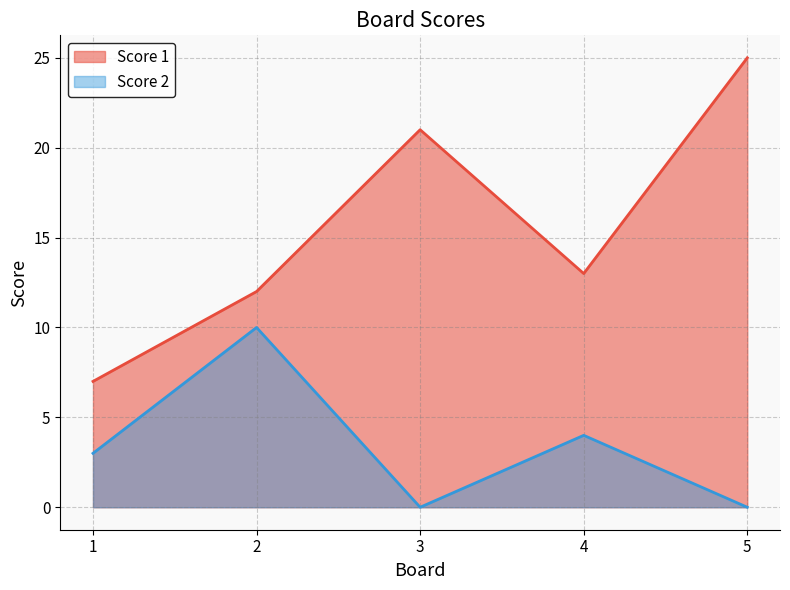

How many interior local peaks does the Score 1 series have?

1